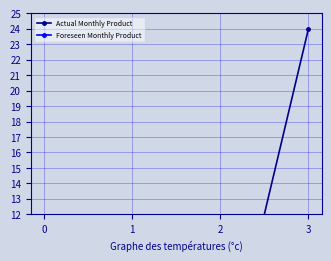

Which series has the largest total across all categories?

Actual Monthly Product